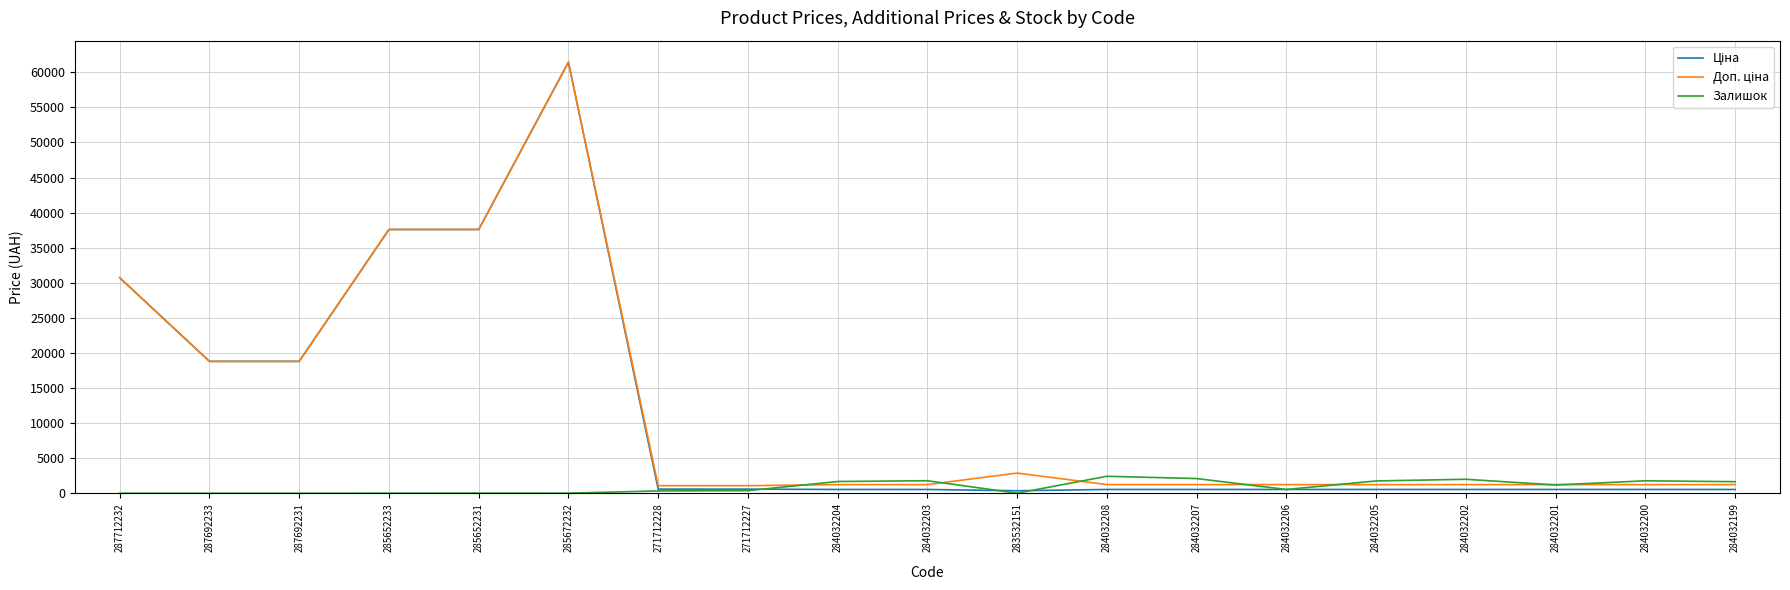

True or false: Залишок has a value of 1649.0 at 284032199.

True